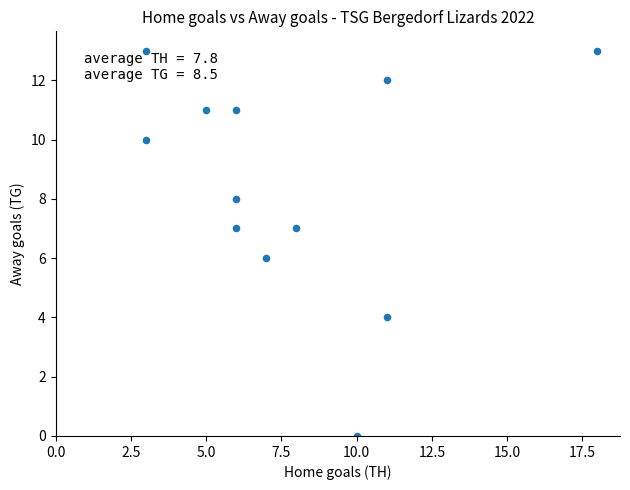

What is the range of Y values (max minus min)?

13